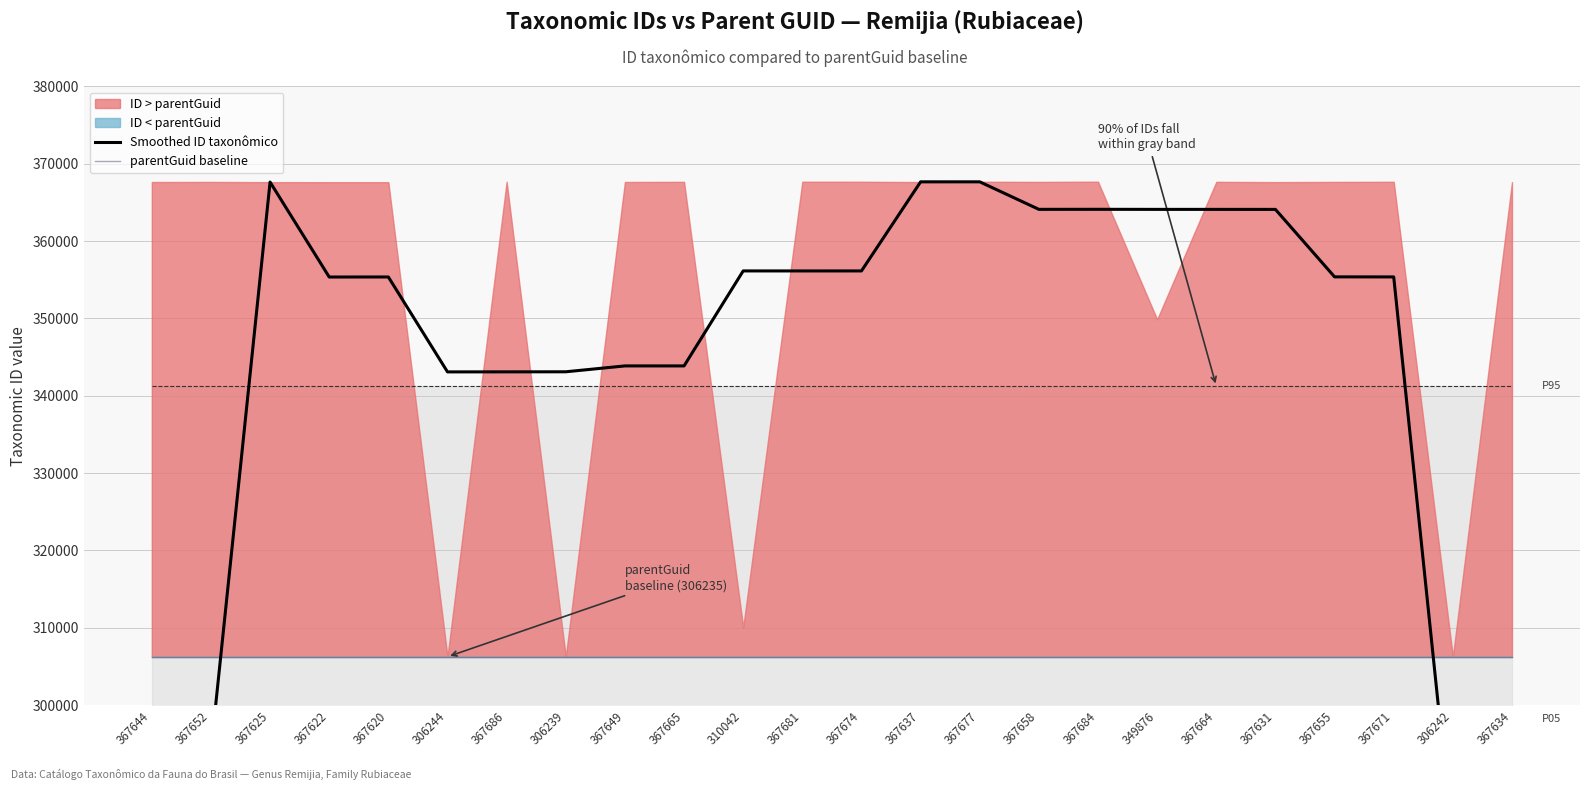

At which label is Smoothed ID taxonômico closest to 287987?

367652